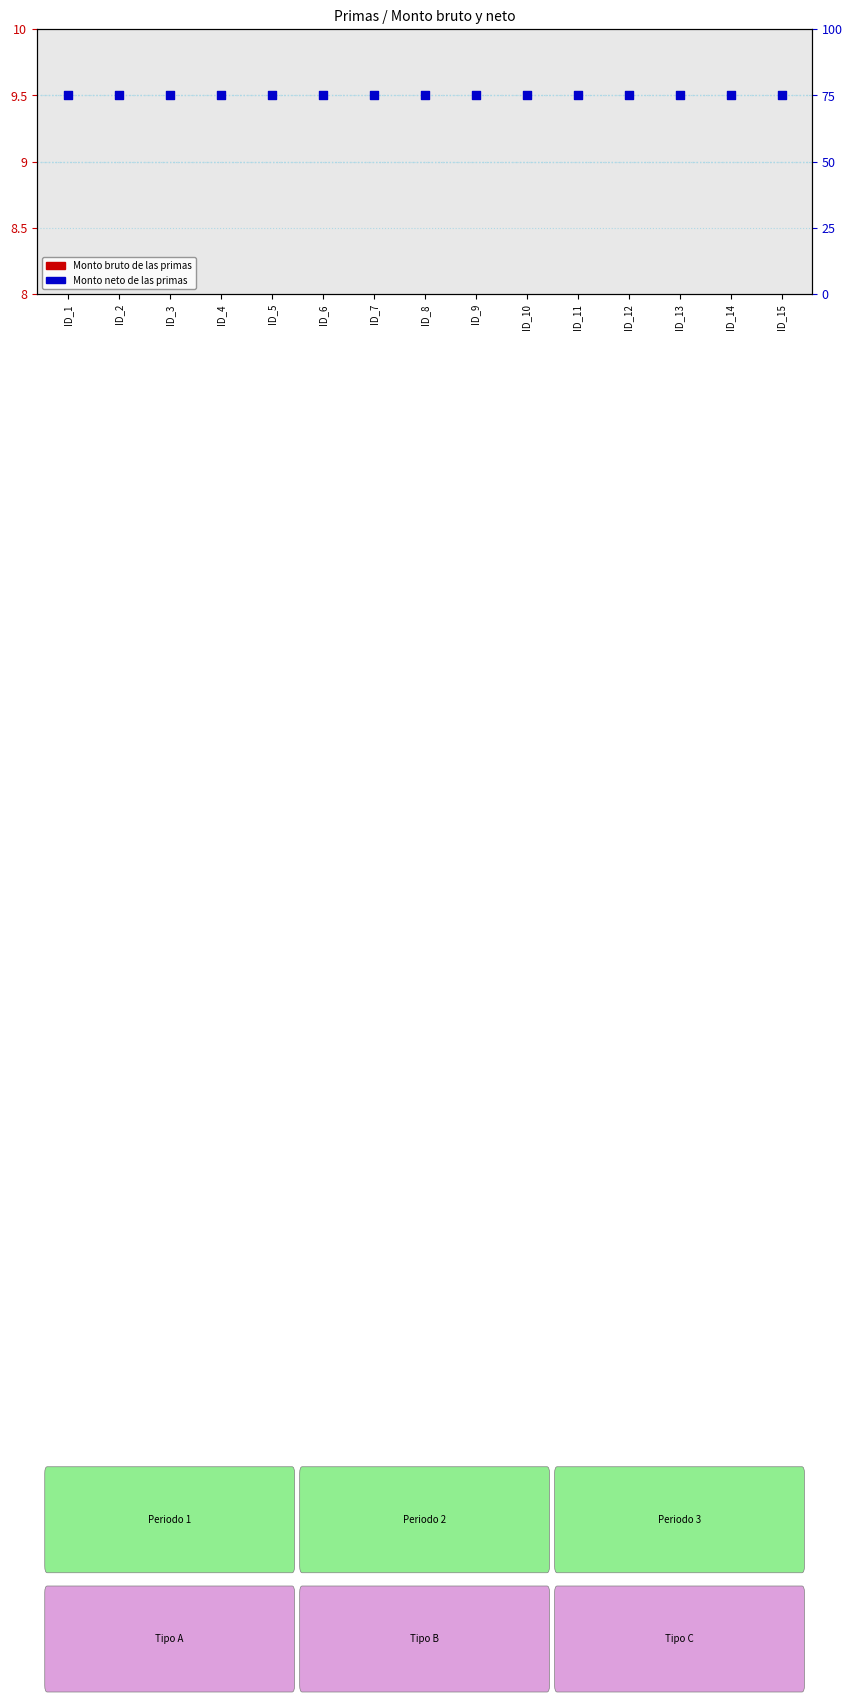

Is the value of Monto bruto de las primas at ID_14 greater than the value of Monto neto de las primas at ID_8?

No